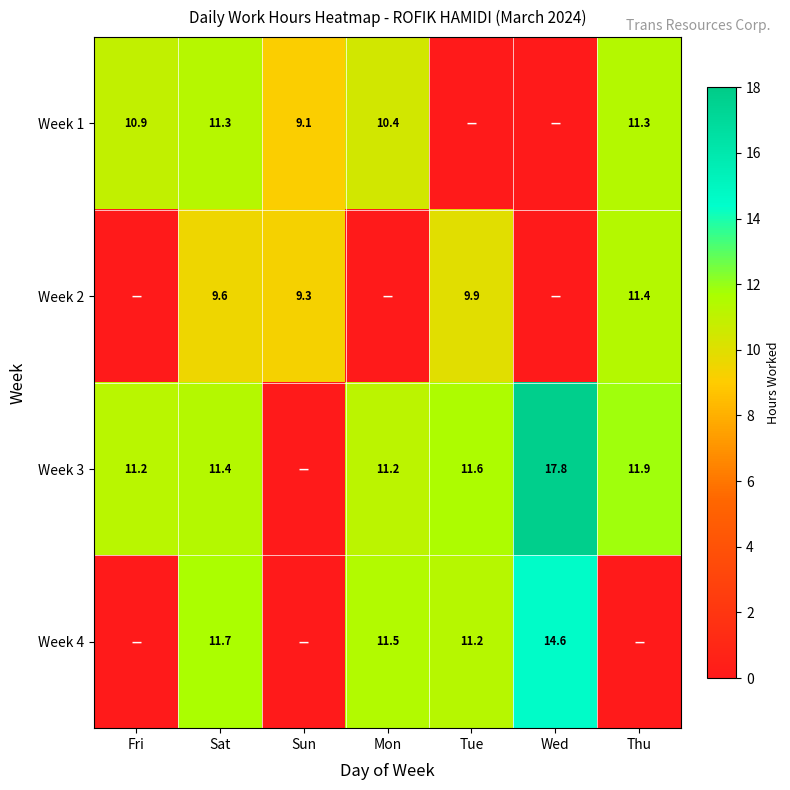

The Week 1 series shows 9.1 at Sun. True or false?

True